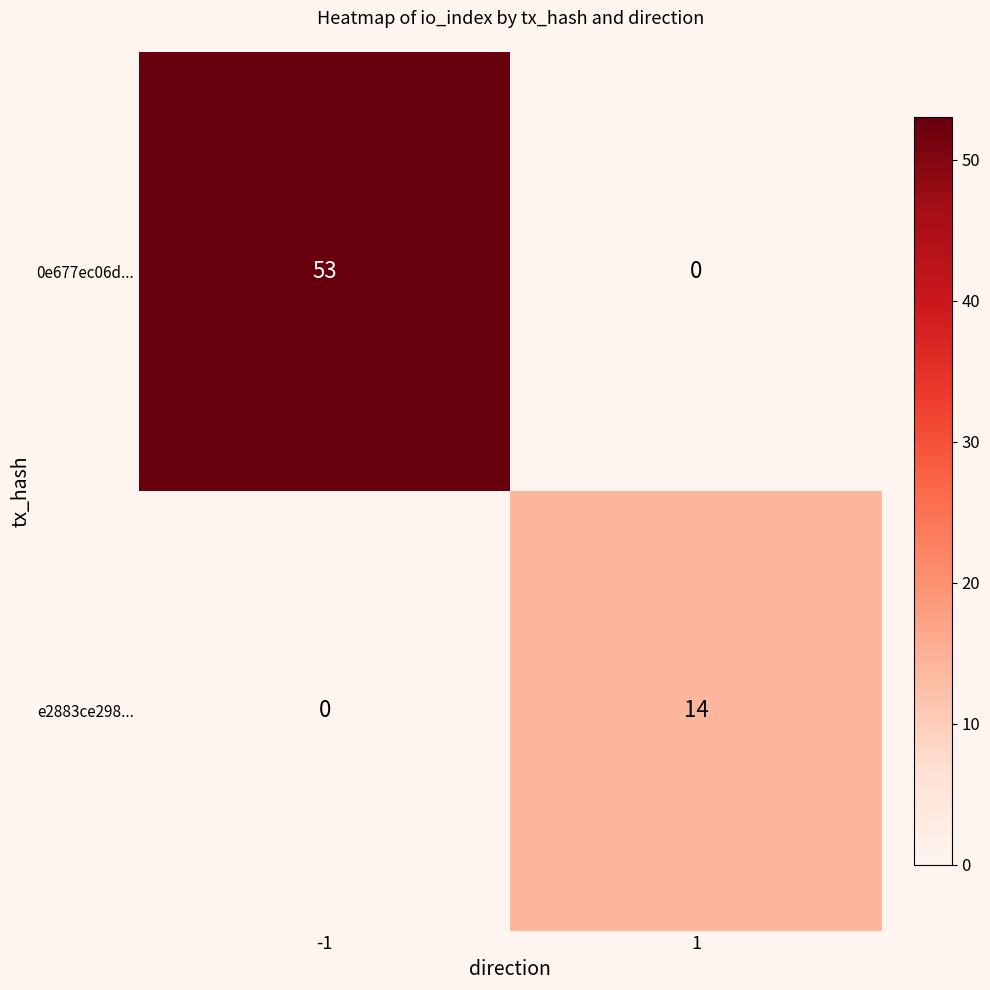

What is the sum of the e2883ce298... values at 1 and -1?

14